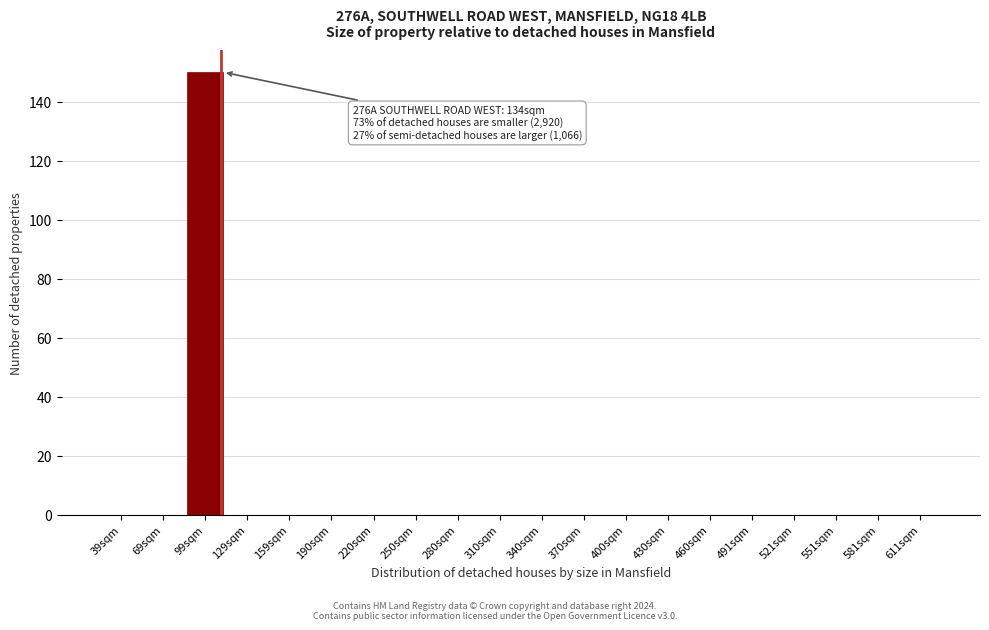

Reading right to left, what are all the values shown in this chart?

611sqm=0	581sqm=0	551sqm=0	521sqm=0	491sqm=0	460sqm=0	430sqm=0	400sqm=0	370sqm=0	340sqm=0	310sqm=0	280sqm=0	250sqm=0	220sqm=0	190sqm=0	159sqm=0	129sqm=0	99sqm=150	69sqm=0	39sqm=0